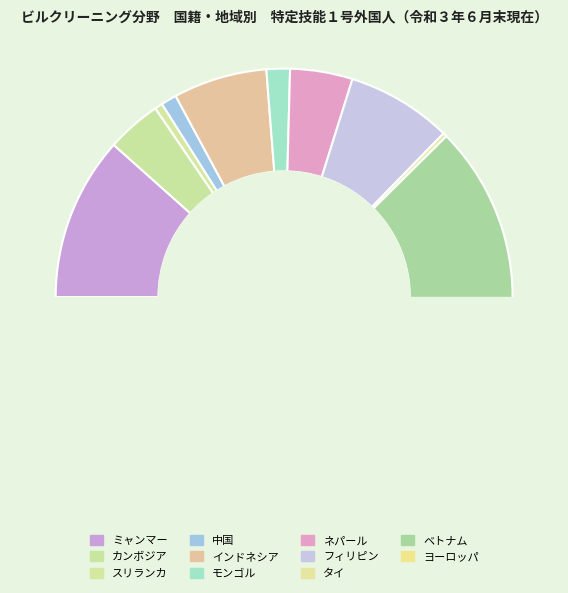

How many slices are in this pie chart?

11